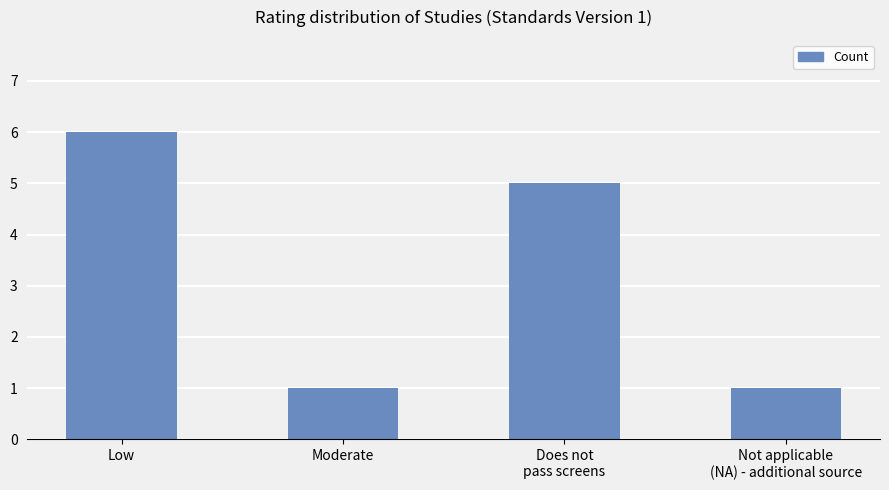

Reading left to right, extract all data points from this chart.

6	1	5	1